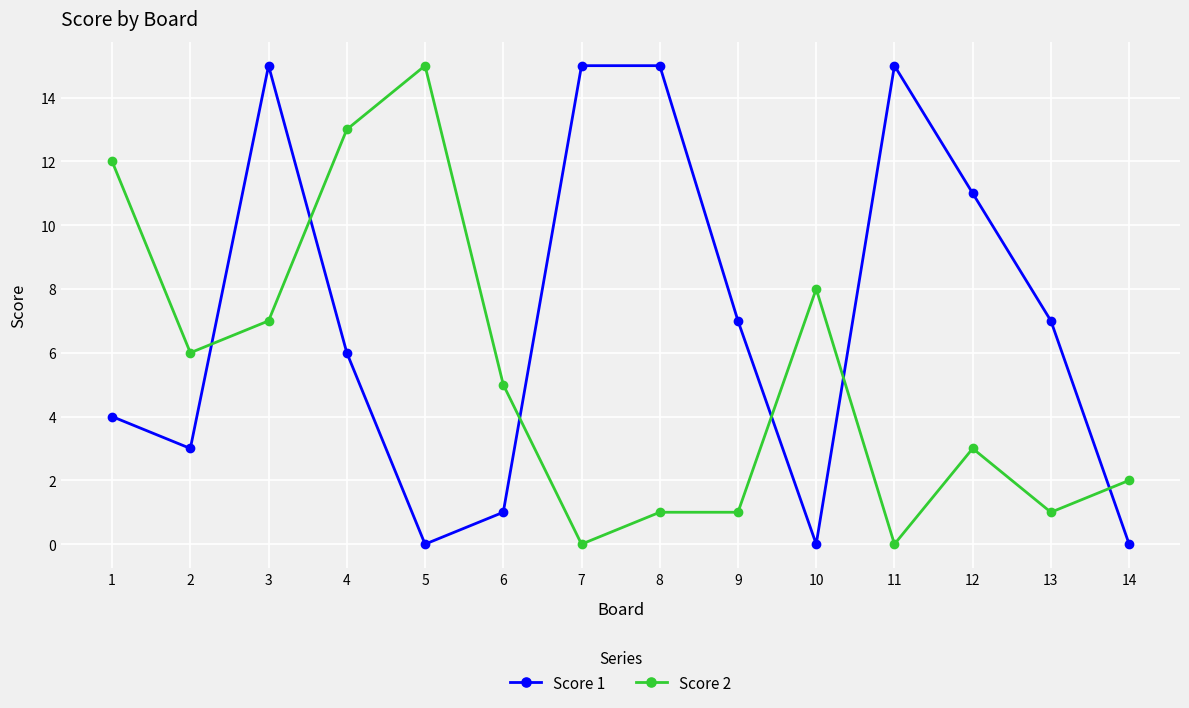

At which category does Score 1 reach its first local valley?

2